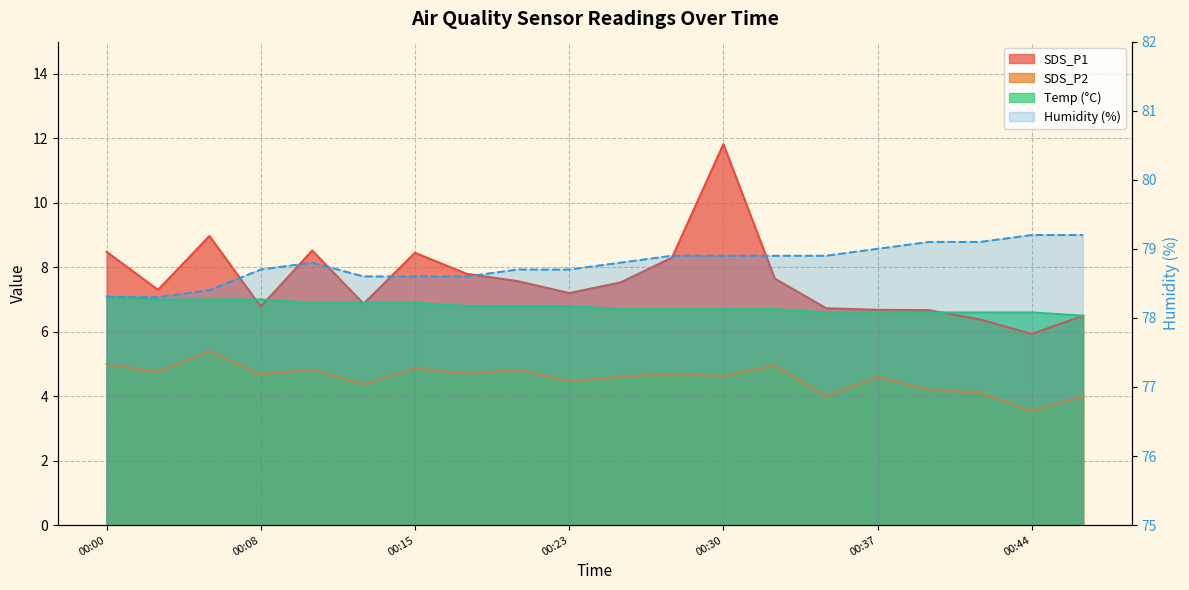

How many data points does each series have?

20